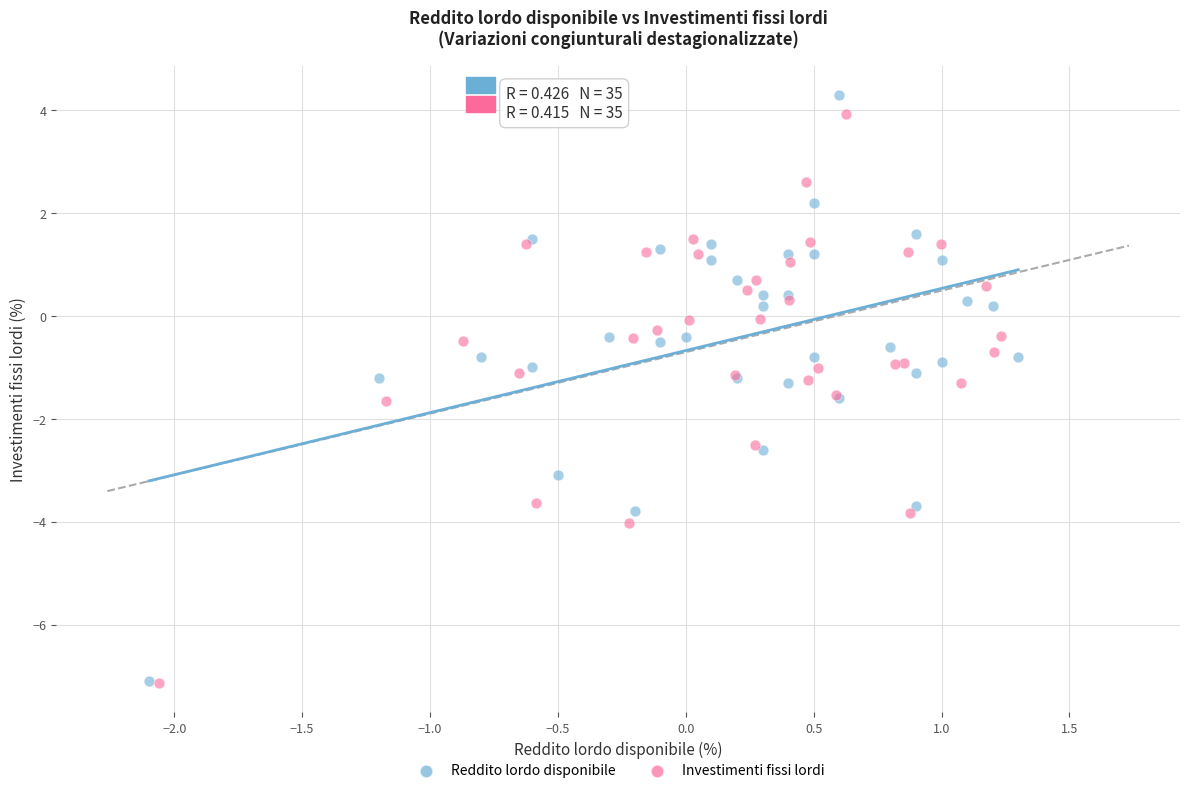

Which series reaches the maximum Y coordinate?

Reddito lordo disponibile